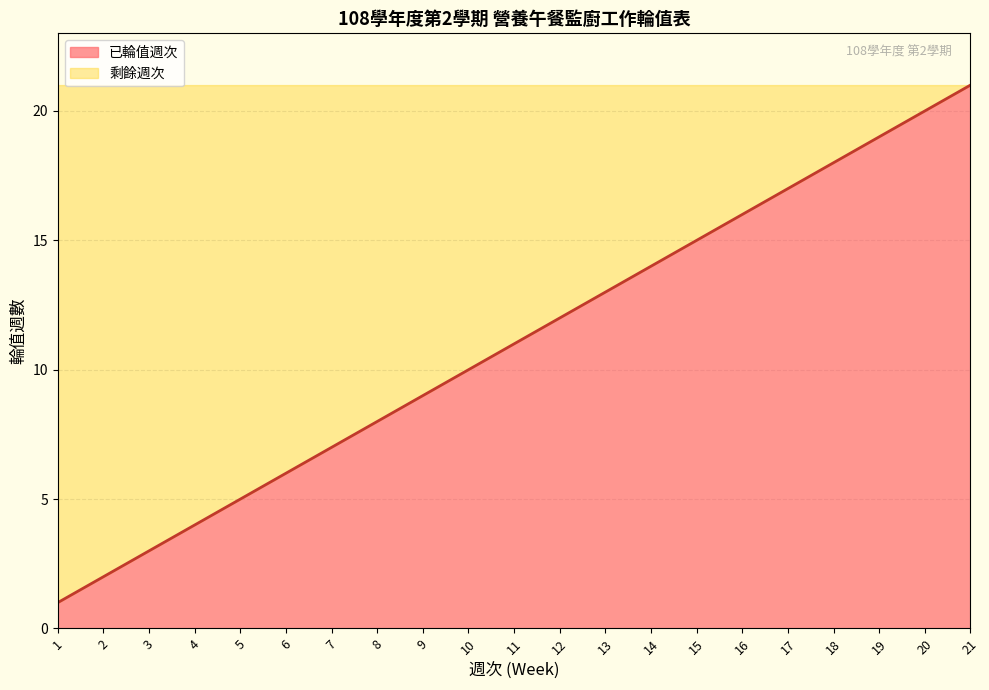

True or false: the data shows 25 at 14.

False